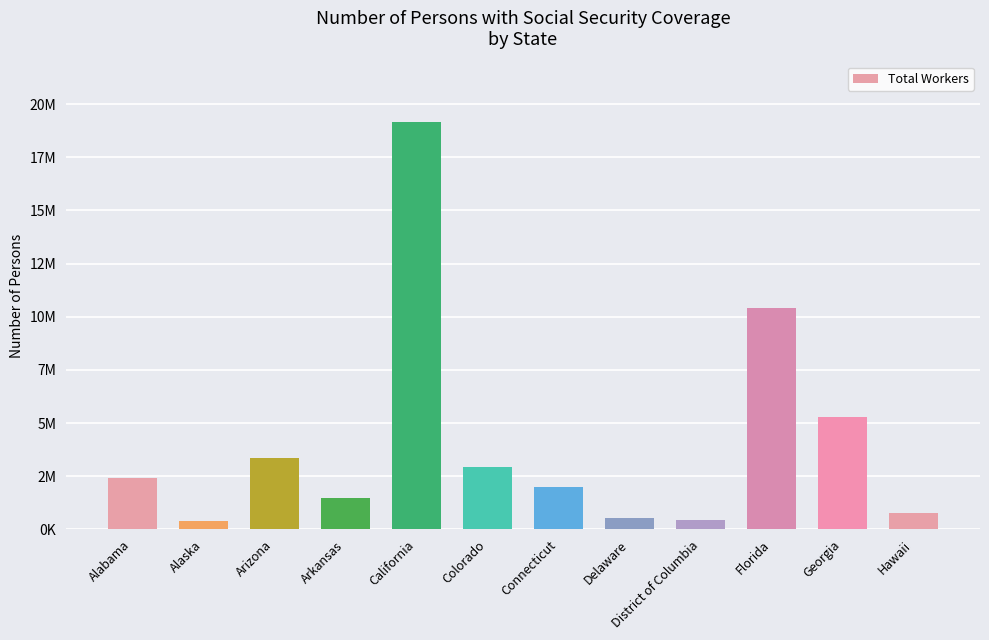

What position from the left is Alabama?

1